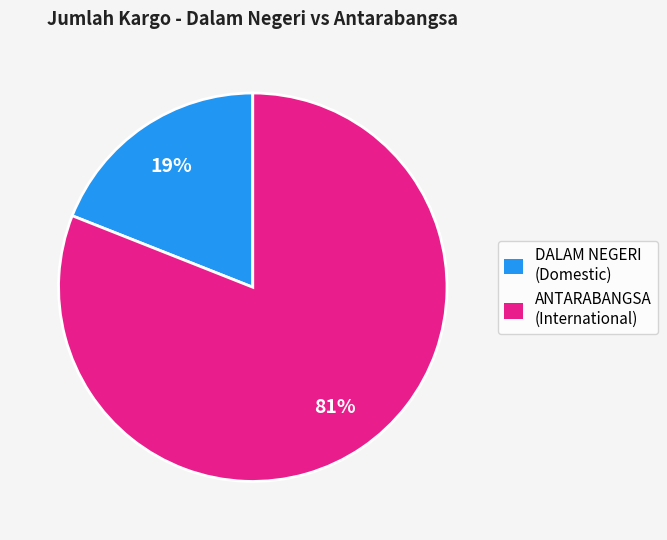

To the nearest percent, what is the difference between the largest and smallest slice percentages?

62%